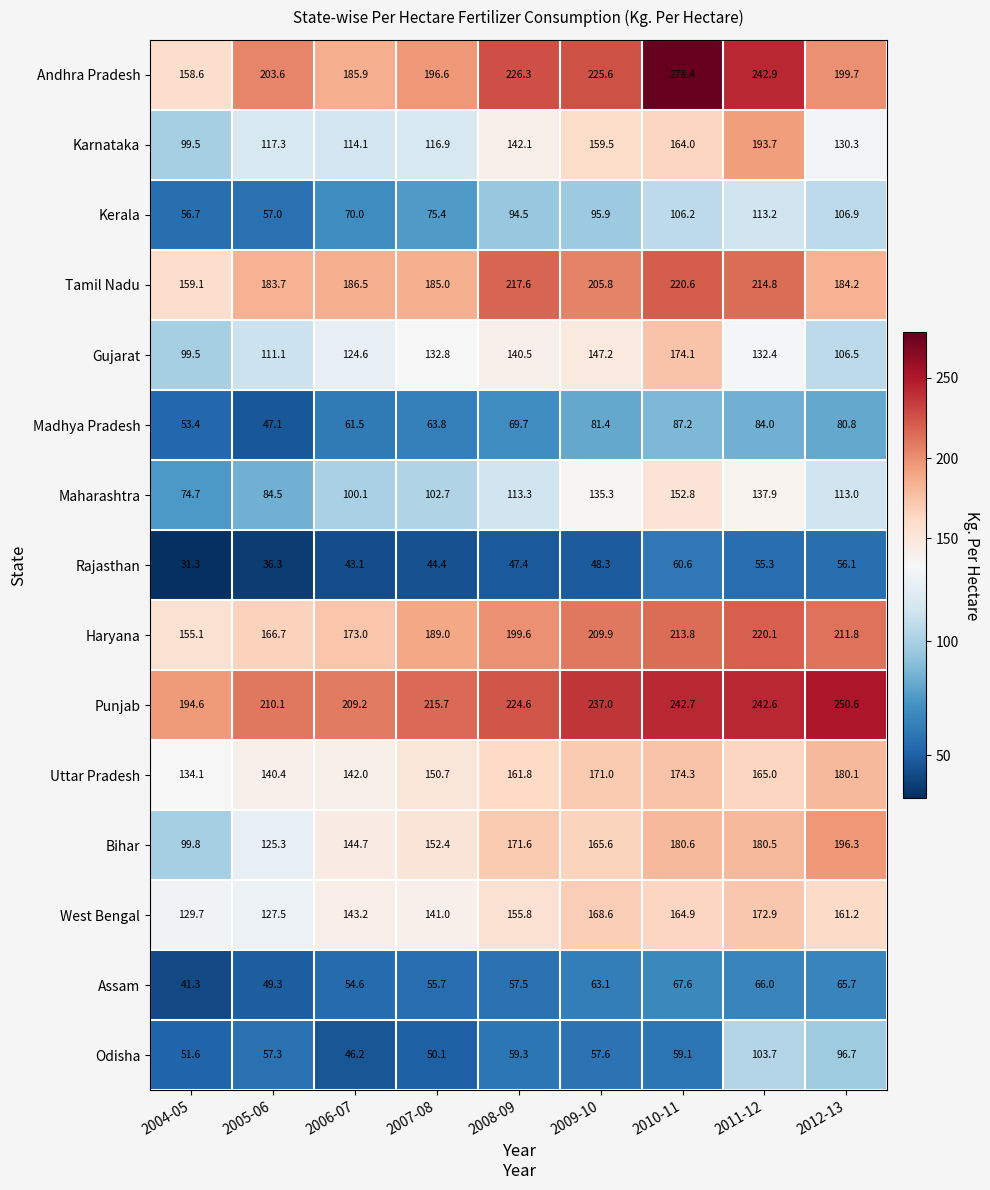

What is the difference between the Bihar values at 2012-13 and 2004-05?

96.5